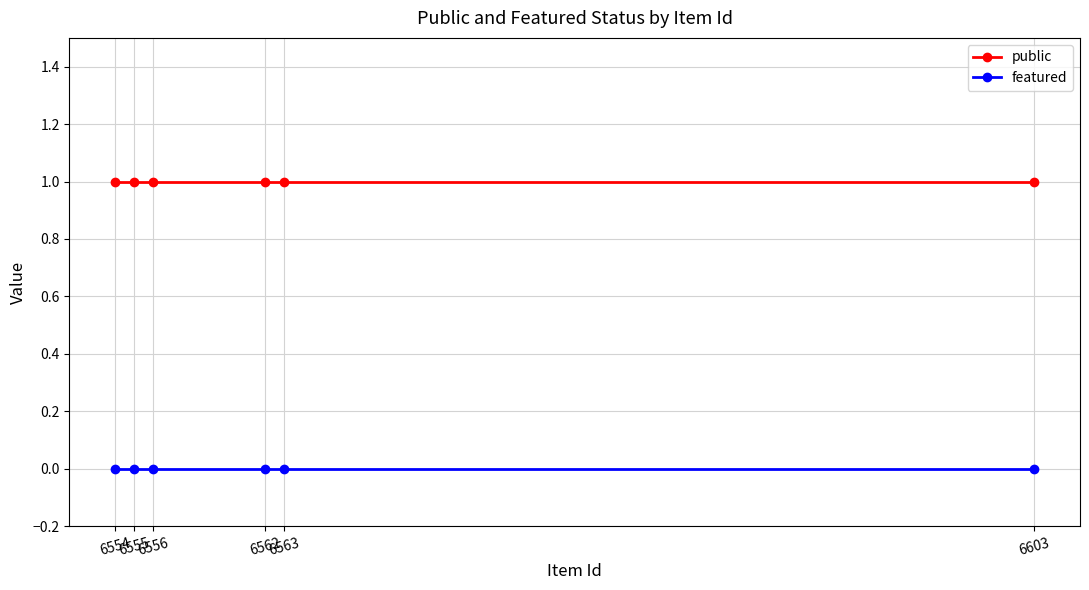

Reading left to right, what are all the values shown in this chart?

public: 1	1	1	1	1	1
featured: 0	0	0	0	0	0